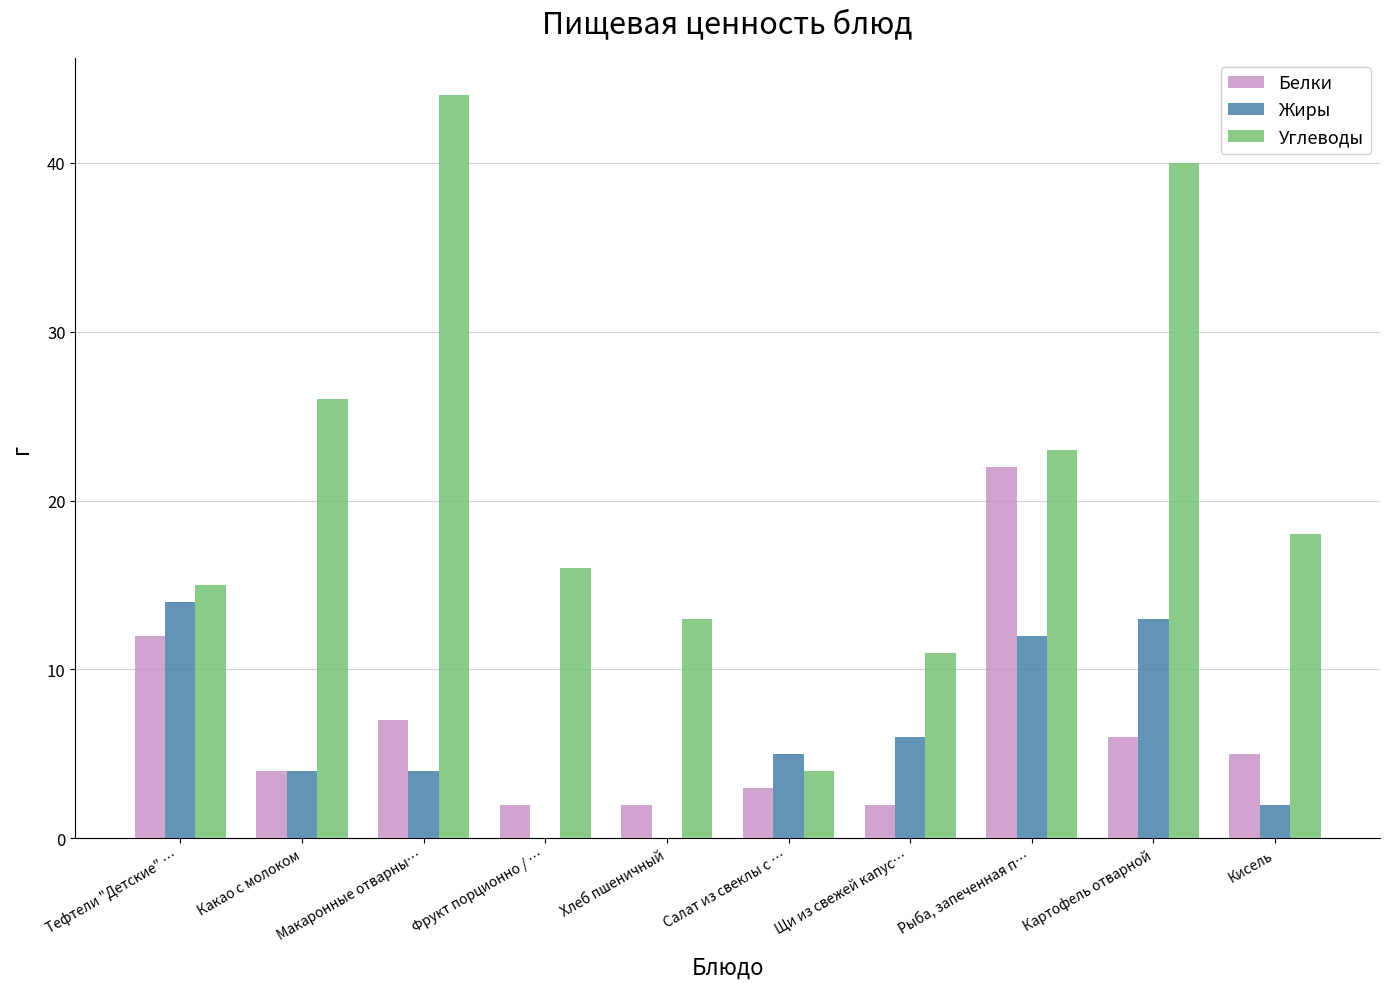

Reading left to right, extract all data points from this chart.

Белки: 12	4	7	2	2	3	2	22	6	5
Жиры: 14	4	4	0	0	5	6	12	13	2
Углеводы: 15	26	44	16	13	4	11	23	40	18